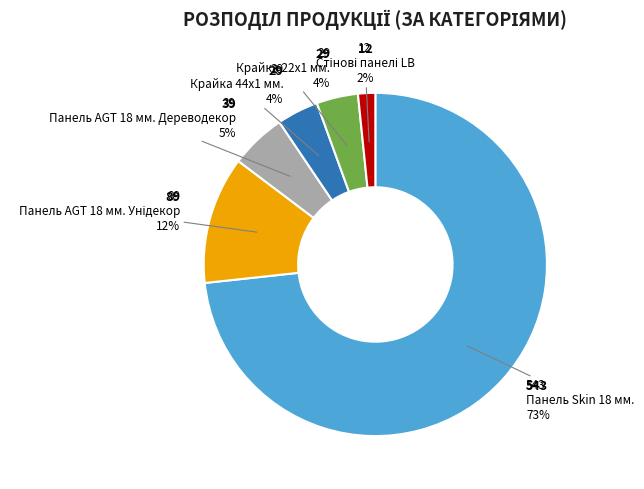

Does any single category account for the majority?

Yes